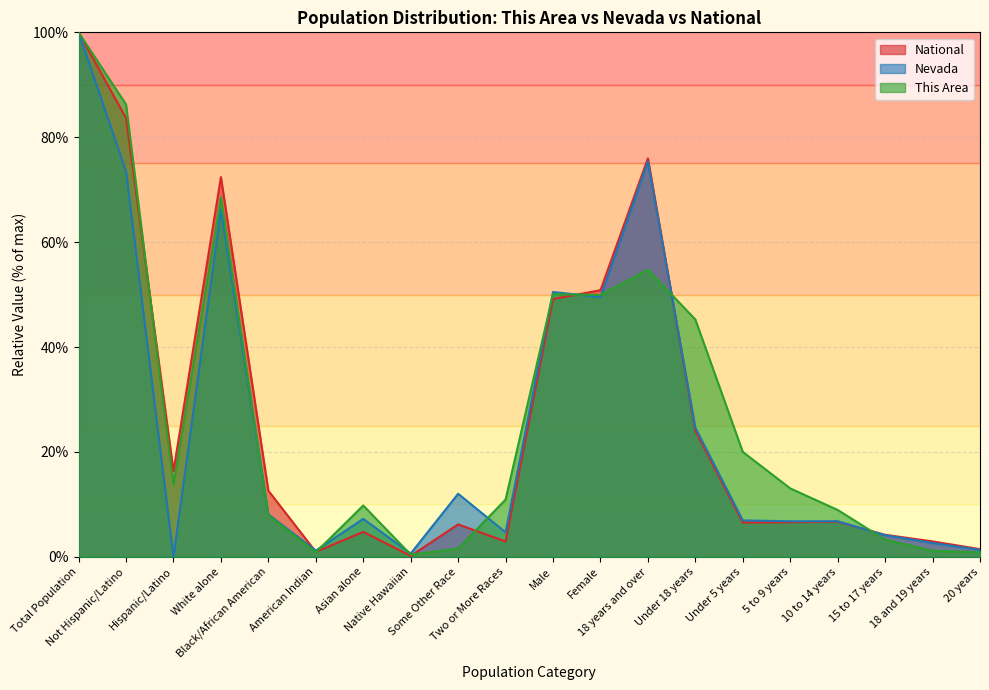

Is it true that Nevada equals 2.6 at 18 and 19 years?

True